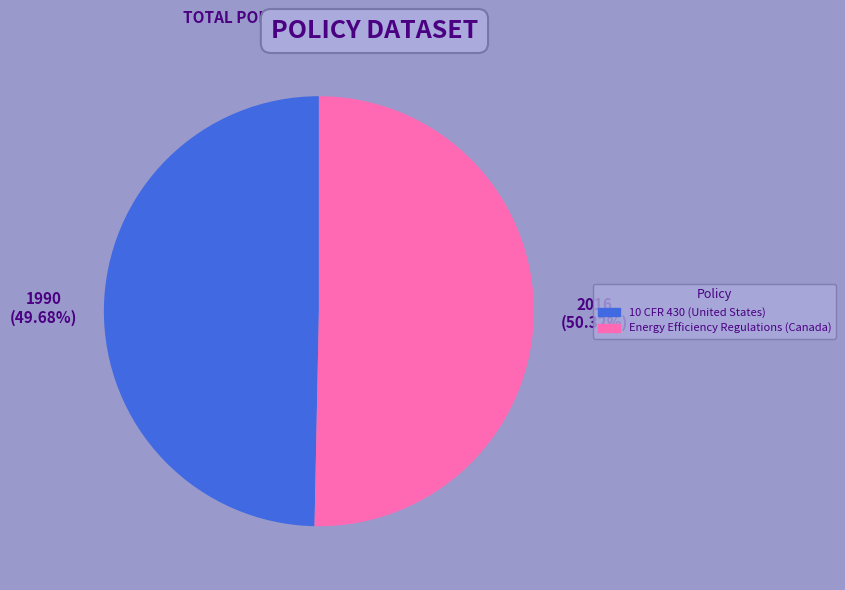

What percentage is the Energy Efficiency Regulations (Canada) slice, to the nearest percent?

50%